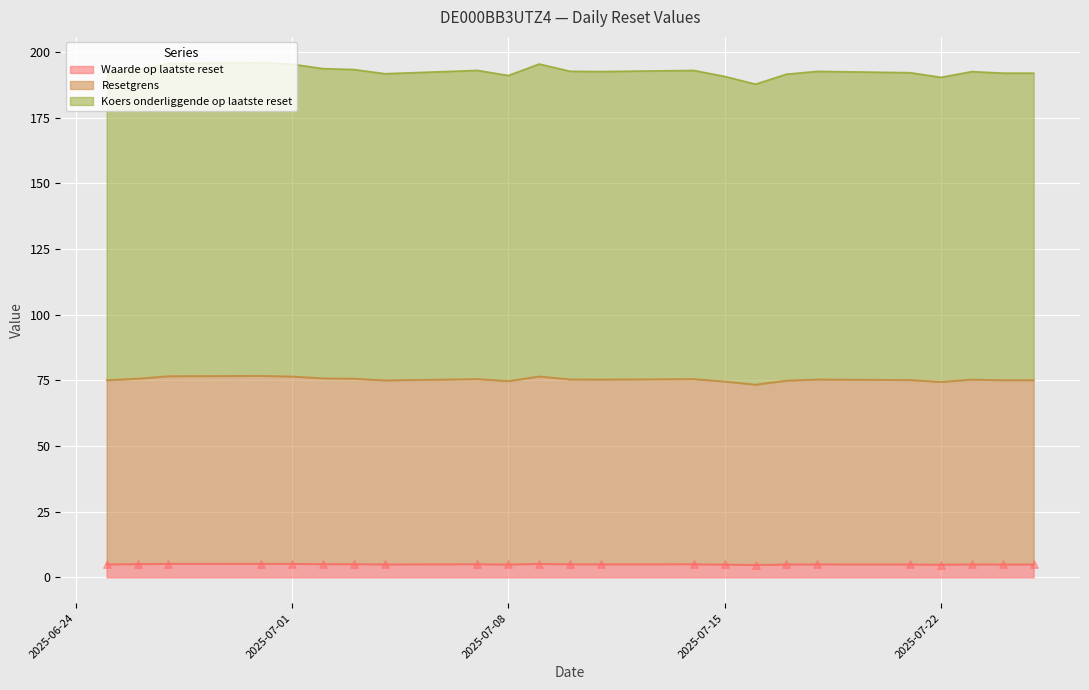

Which series contains the lowest Y value?

Waarde op laatste reset